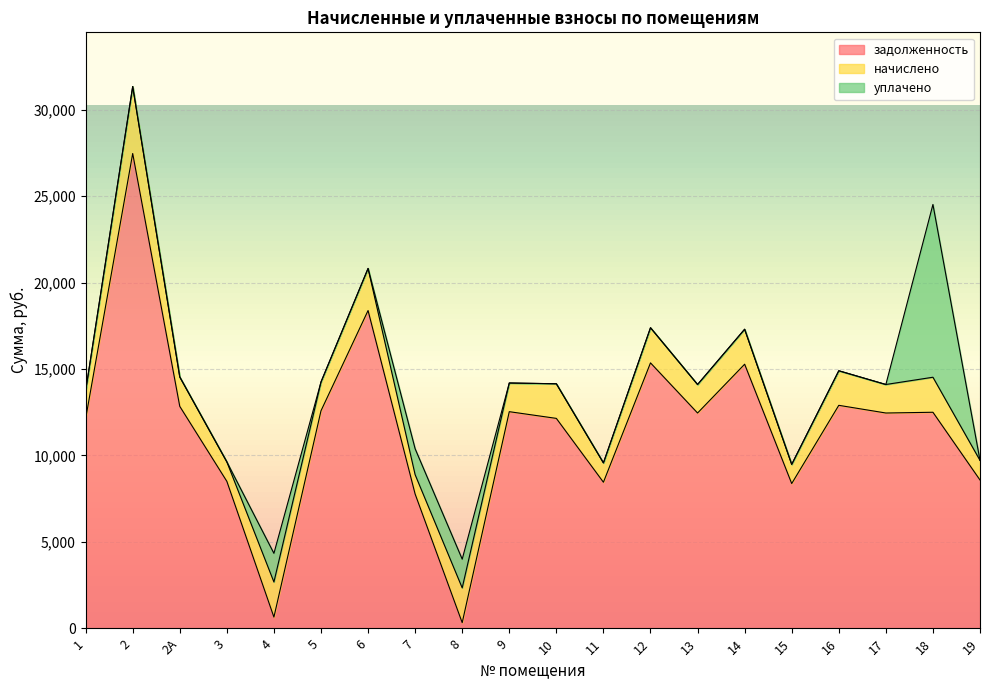

How many times do начислено and задолженность cross each other?

4